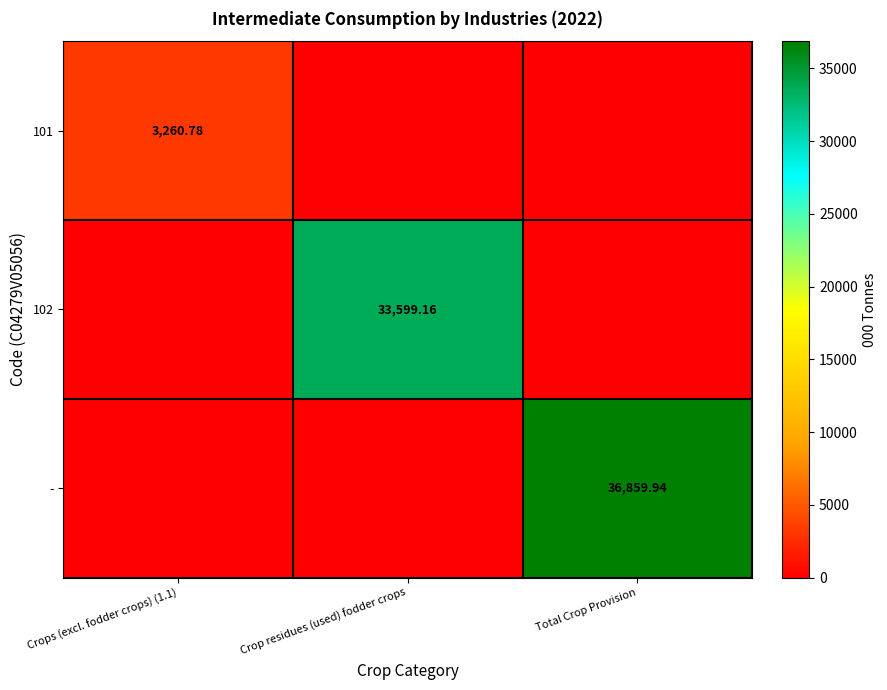

True or false: 102 has a value of 33599.2 at Crop residues (used) fodder crops.

True